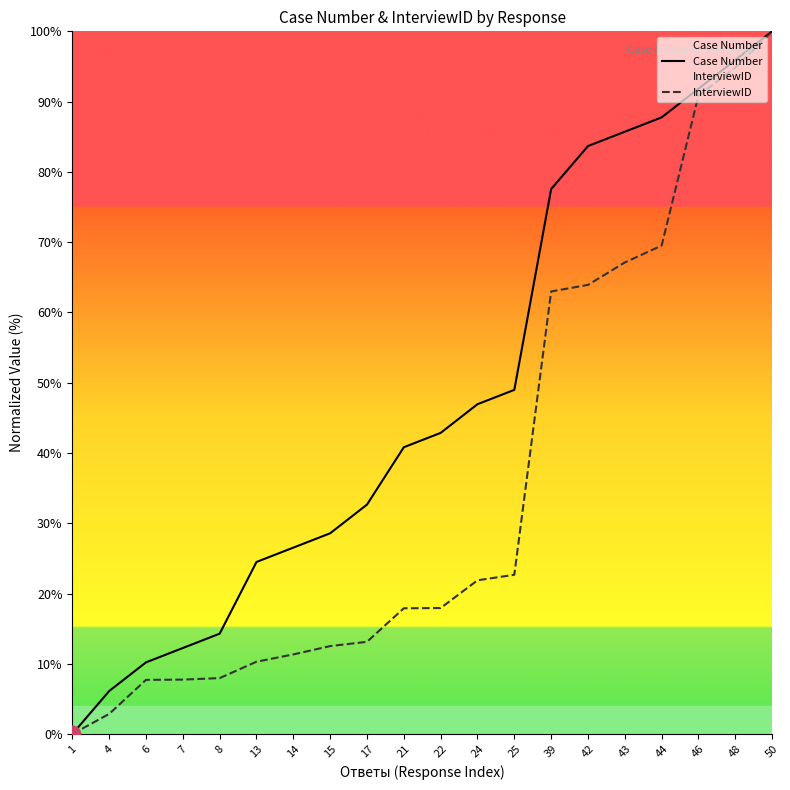

What is the value of the InterviewID point at the 10th from the left?

17.9